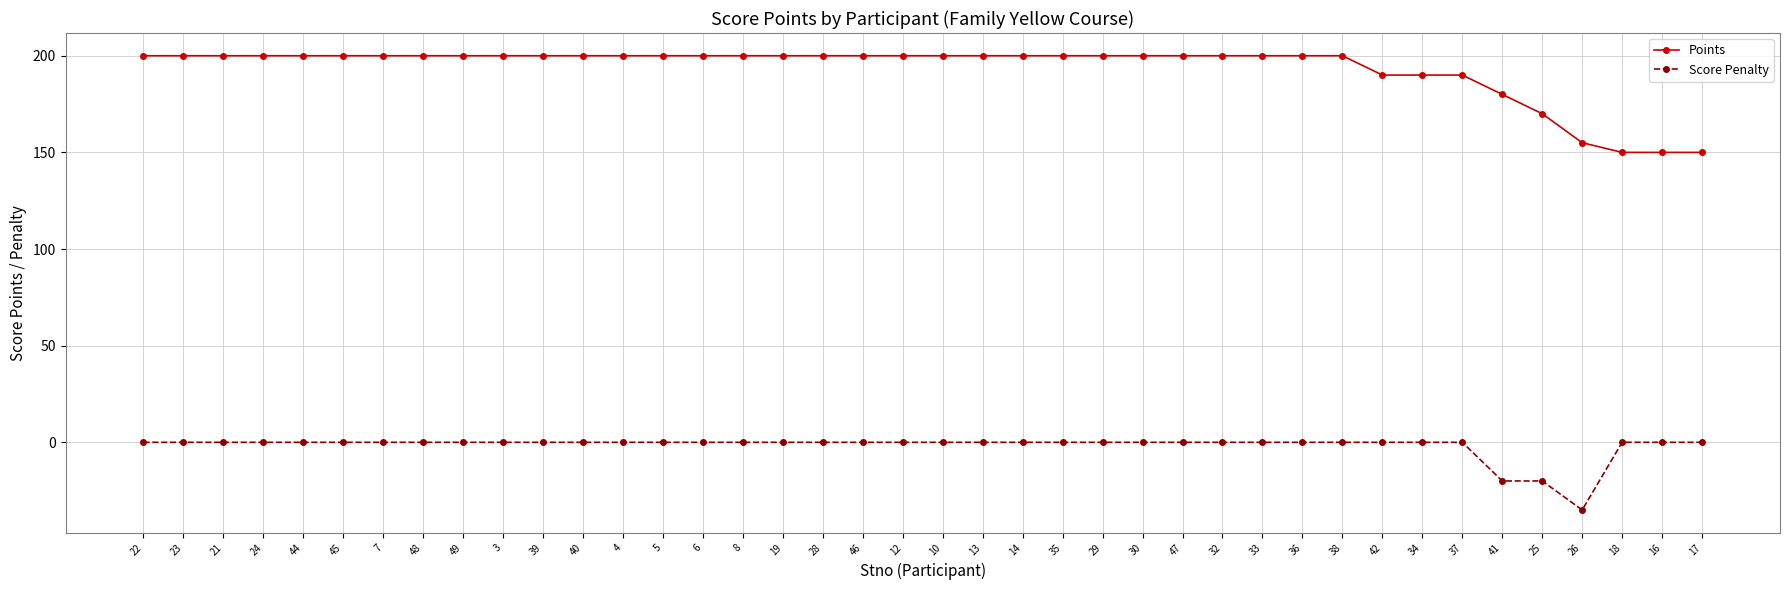

Reading right to left, what are all the values shown in this chart?

Points: 17=150	16=150	18=150	26=155	25=170	41=180	37=190	34=190	42=190	38=200	36=200	33=200	32=200	47=200	30=200	29=200	35=200	14=200	13=200	10=200	12=200	46=200	28=200	19=200	8=200	6=200	5=200	4=200	40=200	39=200	3=200	49=200	48=200	7=200	45=200	44=200	24=200	21=200	23=200	22=200
Score Penalty: 17=0	16=0	18=0	26=-35	25=-20	41=-20	37=0	34=0	42=0	38=0	36=0	33=0	32=0	47=0	30=0	29=0	35=0	14=0	13=0	10=0	12=0	46=0	28=0	19=0	8=0	6=0	5=0	4=0	40=0	39=0	3=0	49=0	48=0	7=0	45=0	44=0	24=0	21=0	23=0	22=0